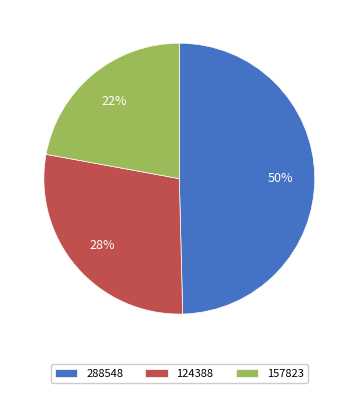

What is the smallest slice in the pie chart?

157823